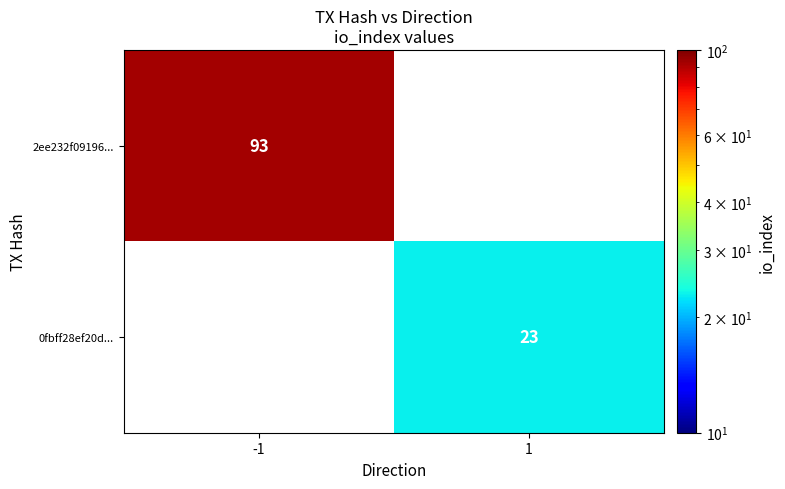

True or false: 2ee232f09196... has a value of 42 at -1.

False